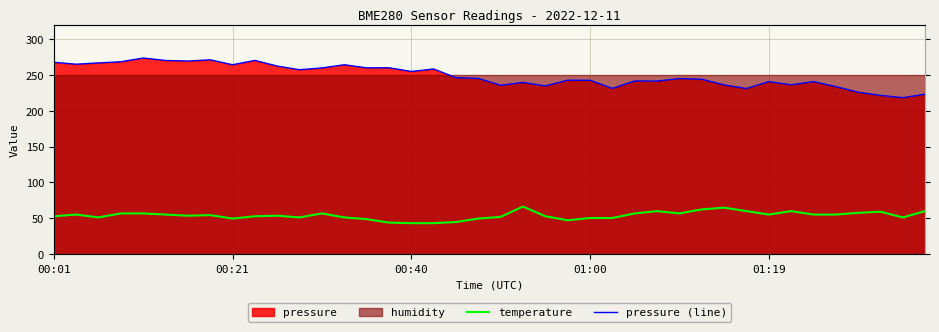

Which series has the largest total across all categories?

pressure (line)